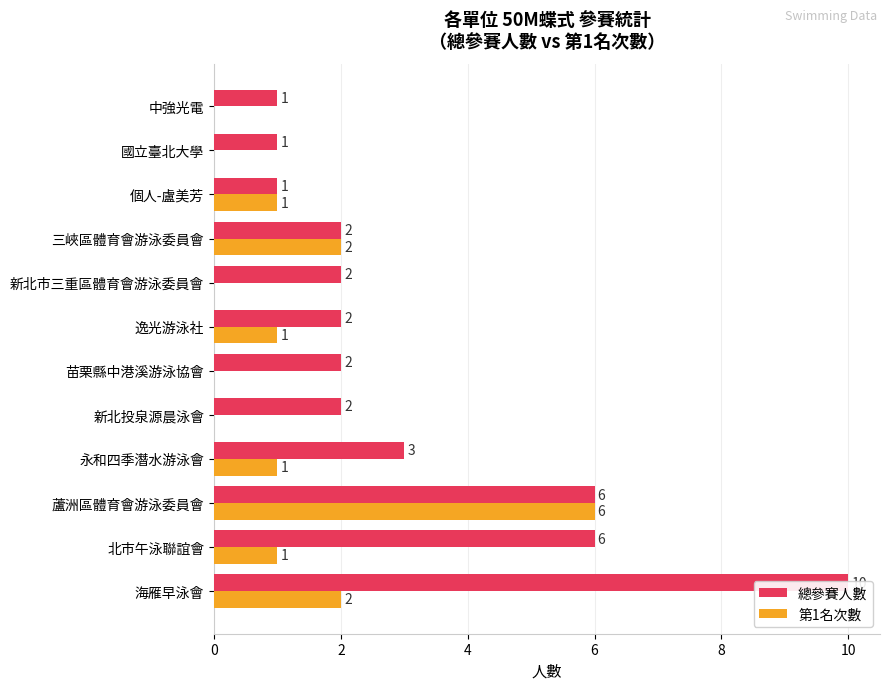

The 第1名次數 series shows 2 at 海雁早泳會. True or false?

True